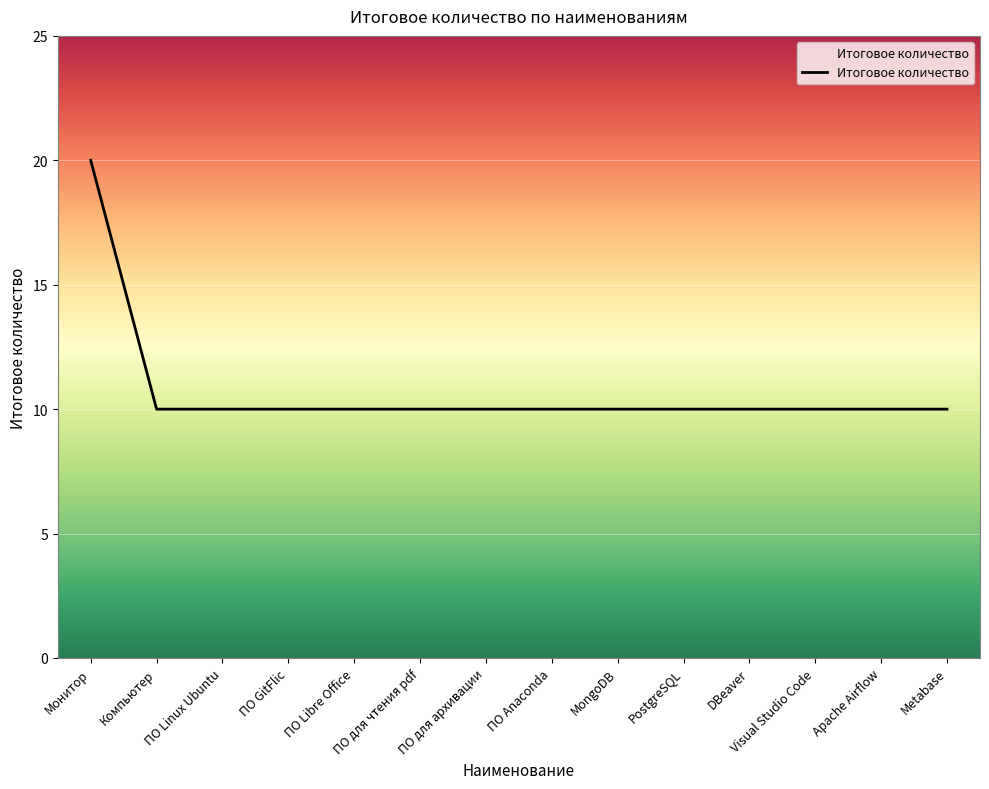

What position from the left is Компьютер?

2